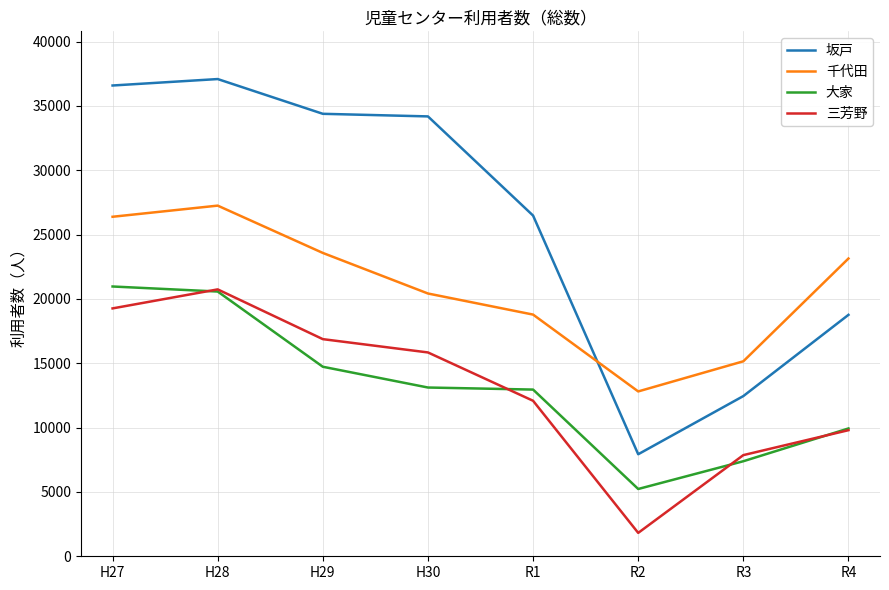

True or false: 坂戸 and 三芳野 intersect in this chart.

False